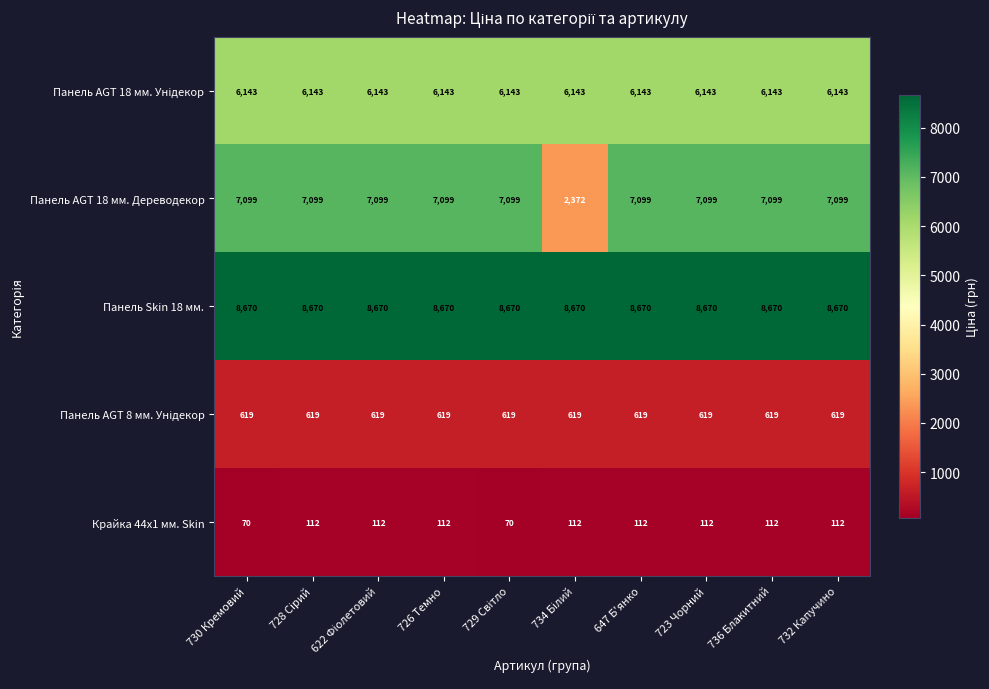

Which series has the largest total across all categories?

Панель Skin 18 мм.